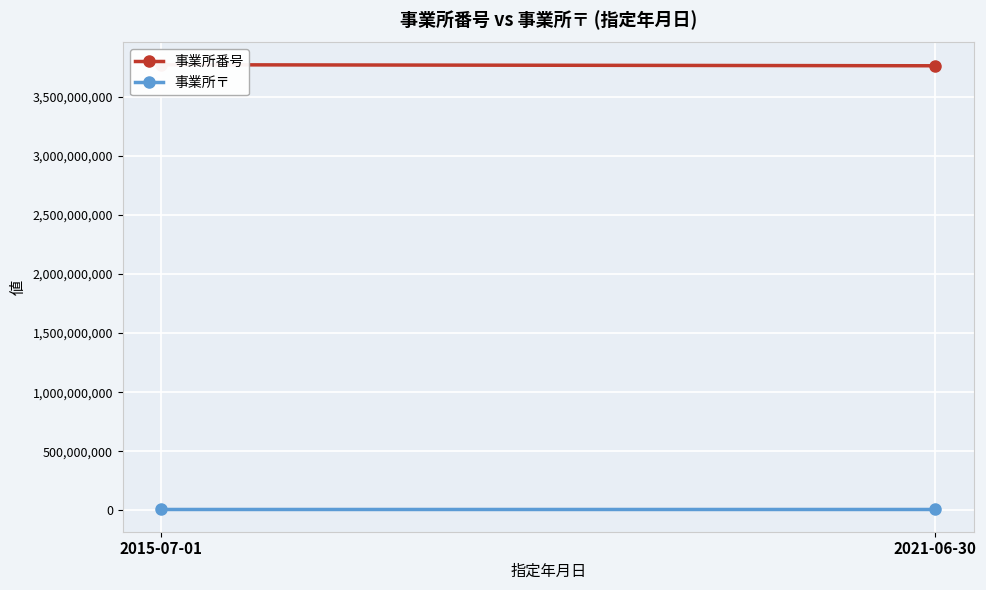

How many data points in 事業所〒 are less than 7691621?

1